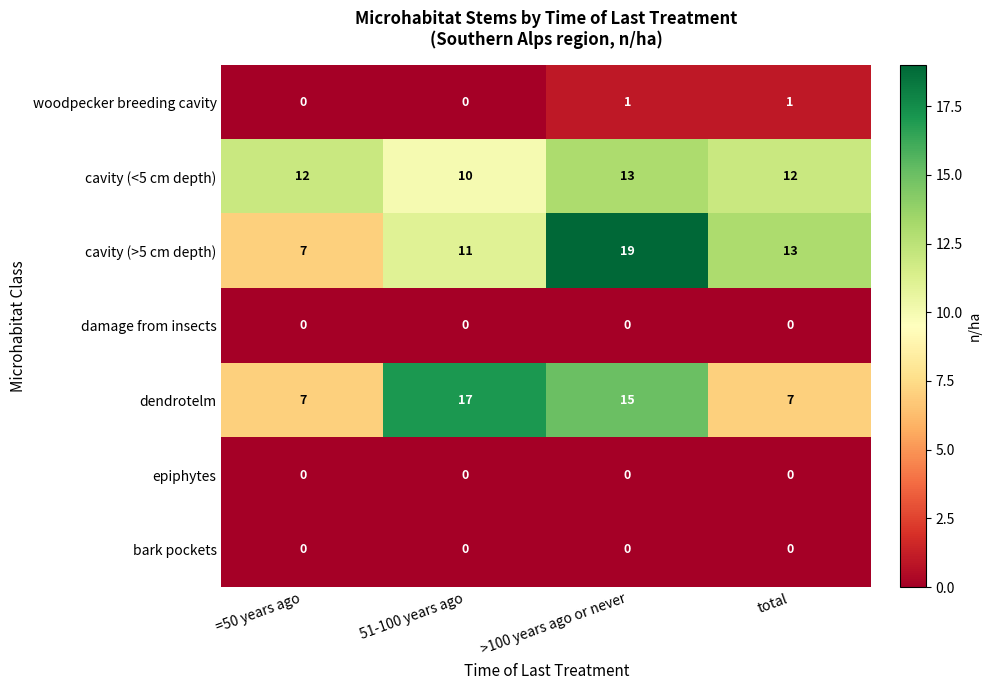

Which series has the largest total across all categories?

cavity (>5 cm depth)